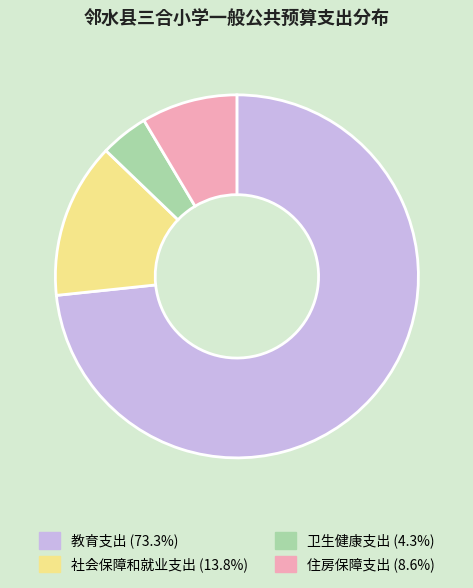

True or false: 教育支出 accounts for 73% of the total.

True